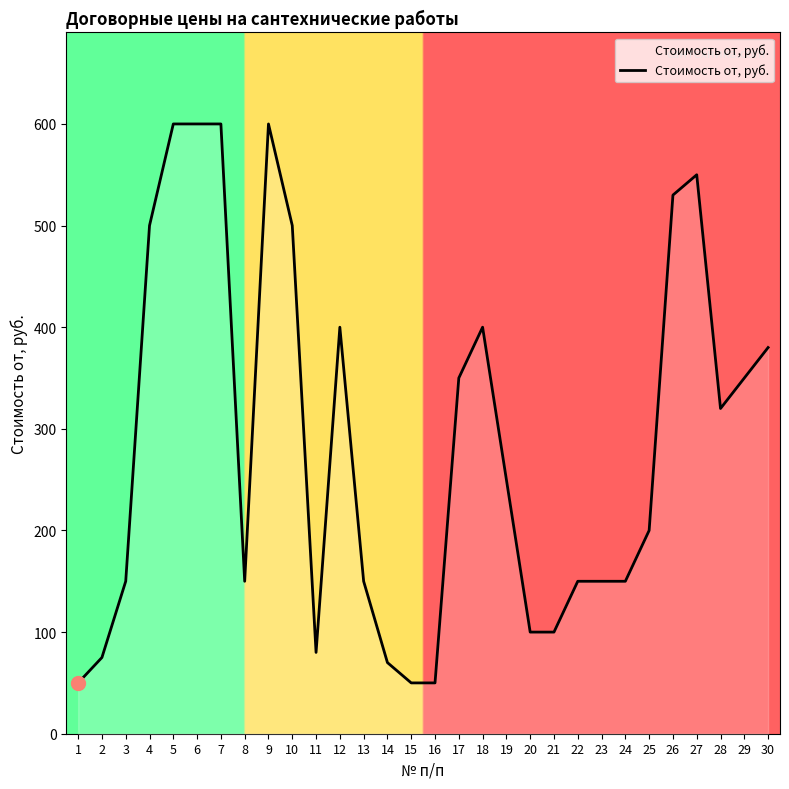

Does the chart have visible grid lines?

No